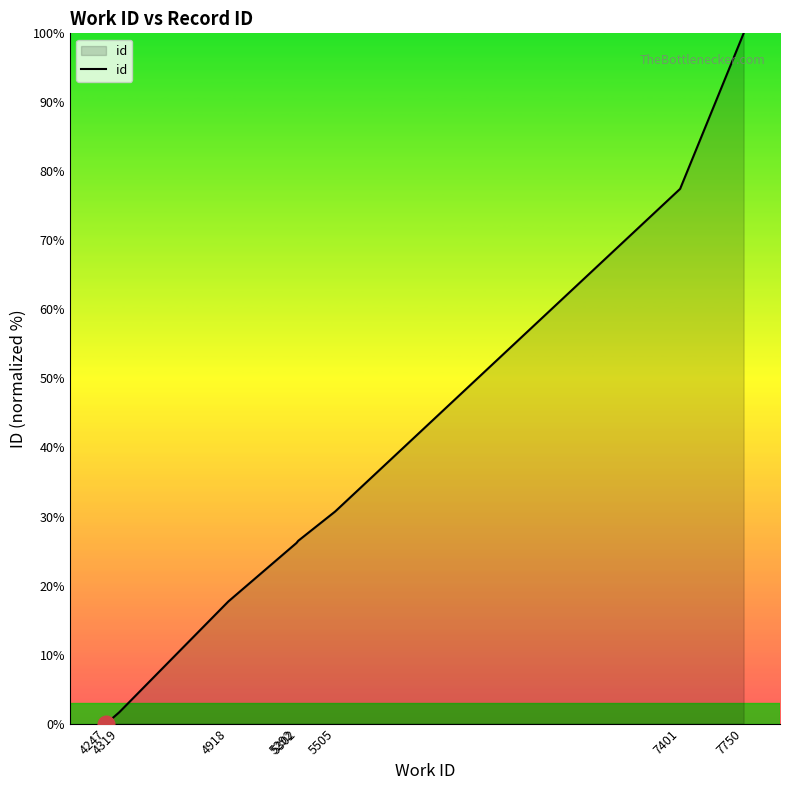

What is the maximum value shown in the chart?

100.0